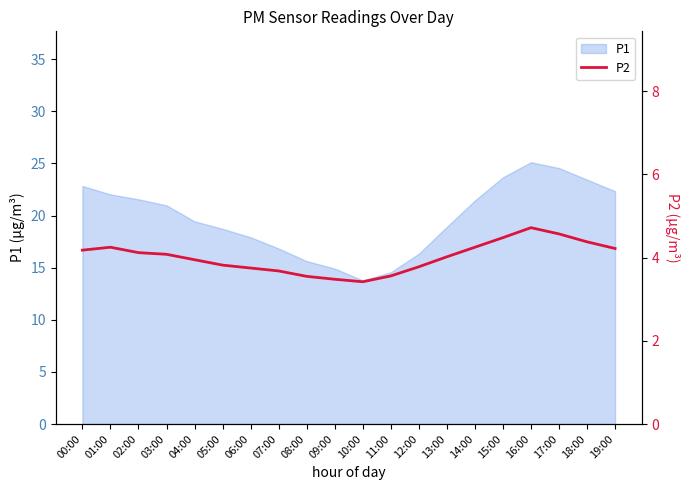

Where is the first local minimum?

10:00